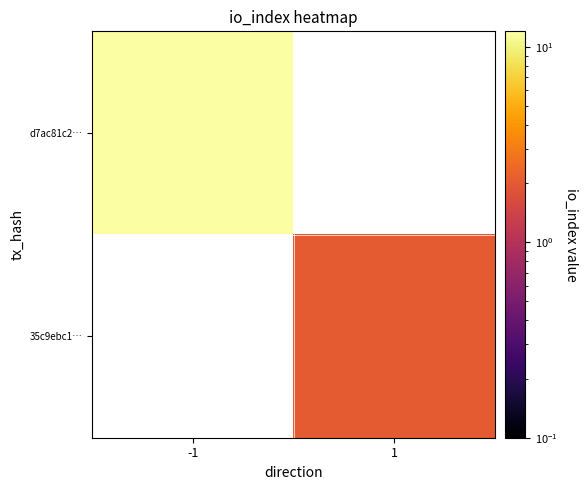

Is it true that 35c9ebc1… equals 2.0 at 1?

True